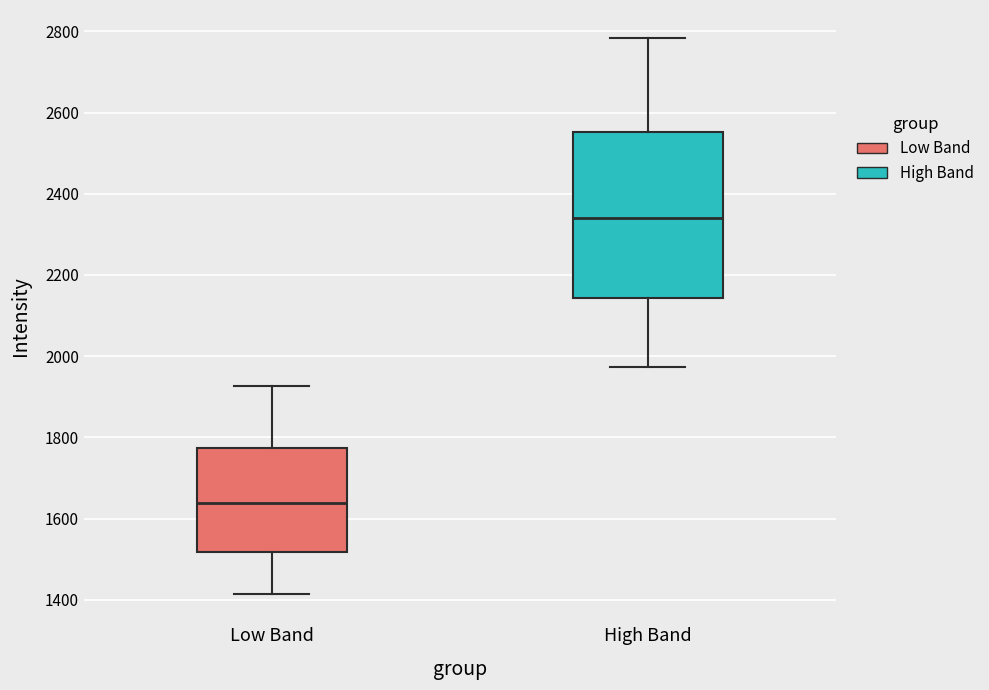

Comparing the boxes themselves (not the whiskers), which one is the tallest?

High Band